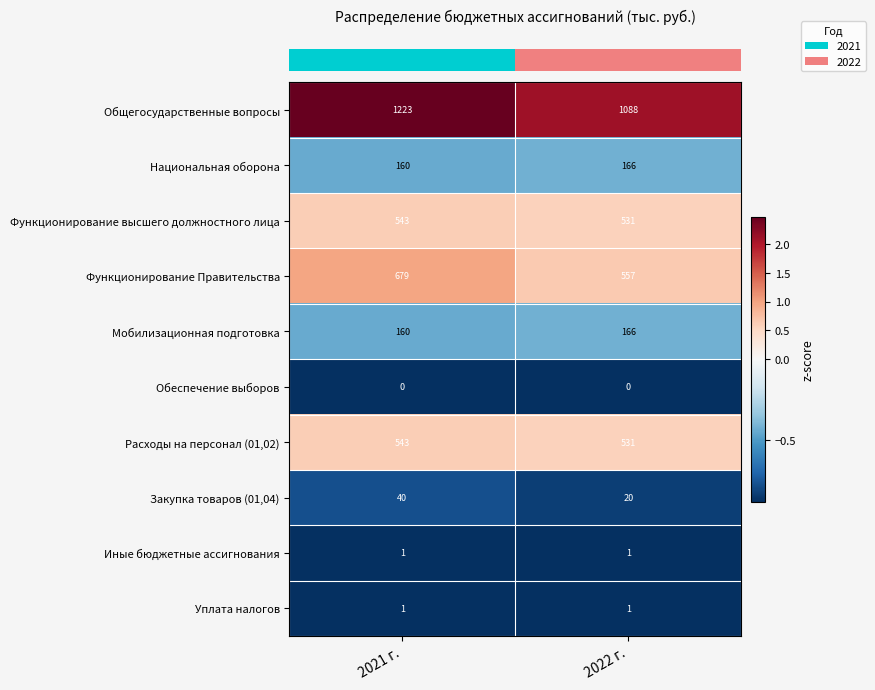

Which category has the lowest value in the Расходы на персонал (01,02) series?

2022 г.